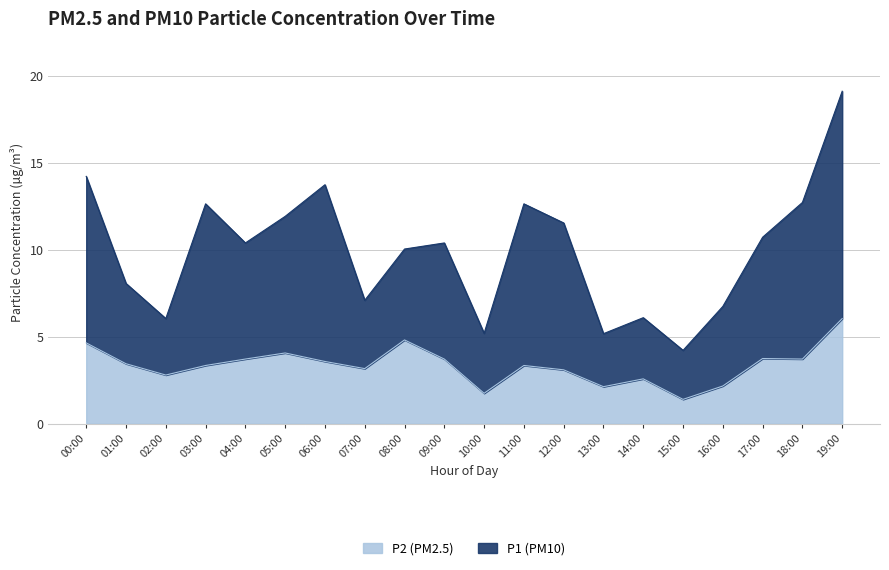

Reading right to left, extract all data points from this chart.

P2: 19:00=6.0	18:00=3.7	17:00=3.8	16:00=2.2	15:00=1.4	14:00=2.6	13:00=2.1	12:00=3.1	11:00=3.4	10:00=1.8	09:00=3.7	08:00=4.8	07:00=3.2	06:00=3.6	05:00=4.1	04:00=3.7	03:00=3.4	02:00=2.8	01:00=3.5	00:00=4.7
P1: 19:00=19.1	18:00=12.7	17:00=10.7	16:00=6.8	15:00=4.2	14:00=6.1	13:00=5.2	12:00=11.6	11:00=12.7	10:00=5.2	09:00=10.4	08:00=10.1	07:00=7.1	06:00=13.8	05:00=11.9	04:00=10.4	03:00=12.7	02:00=6.0	01:00=8.1	00:00=14.2